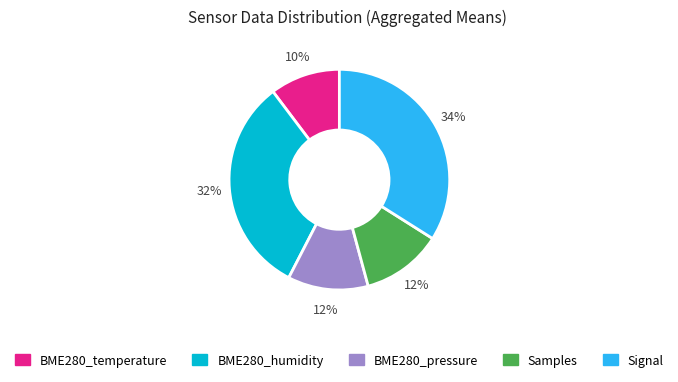

To the nearest percent, what is the average slice percentage?

20%